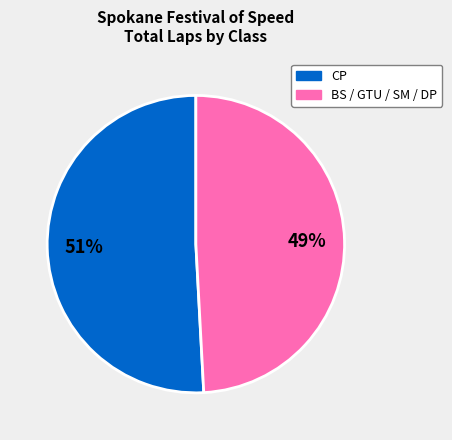

To the nearest percent, what percentage of the pie is CP?

51%